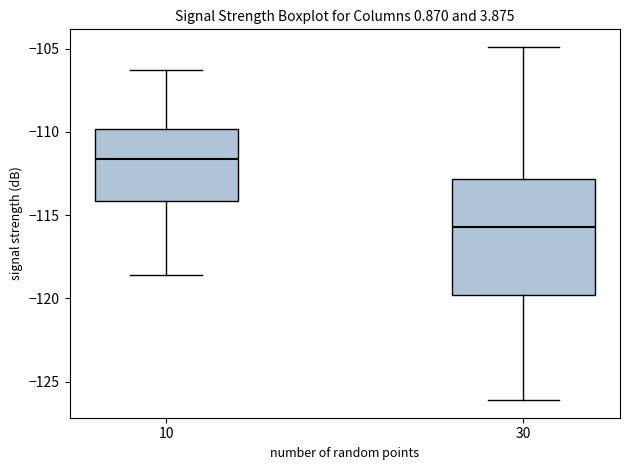

Reading left to right, transcribe this box plot: for each box, give where its median line is, the range the box spans, and where its two whiskers end, as read against the y-axis. The values are not printed on the chart, so give them approximately, as read against the axis.

10: median -111.5, box -114.0 to -110.0, whiskers -118.5 to -106.5
30: median -115.5, box -120.0 to -113.0, whiskers -126.0 to -105.0